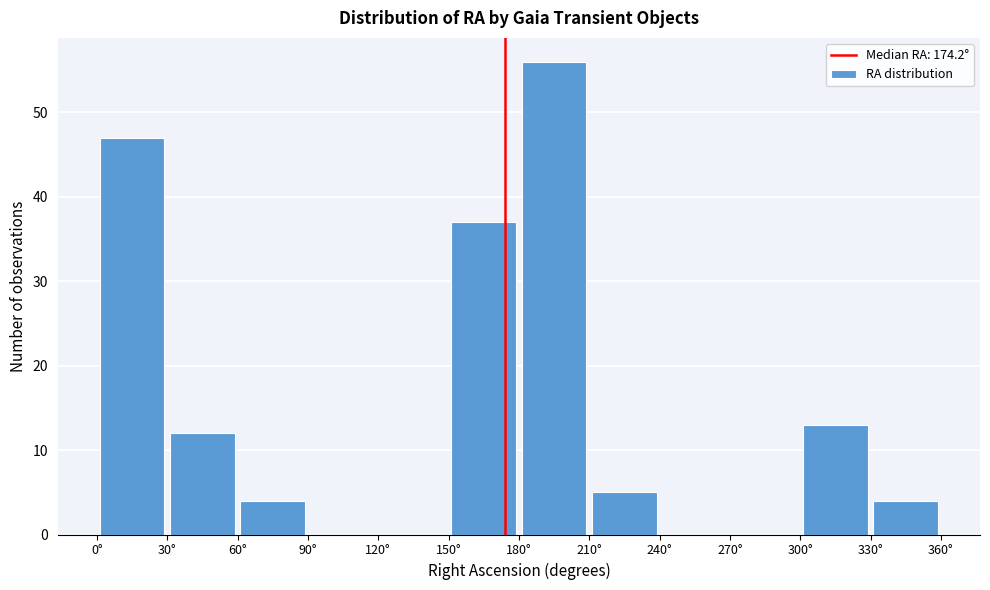

How tall is the bar that spans 180 to 210 on the x-axis? The values are not printed on the chart, so give them approximately, as read against the axis.

56